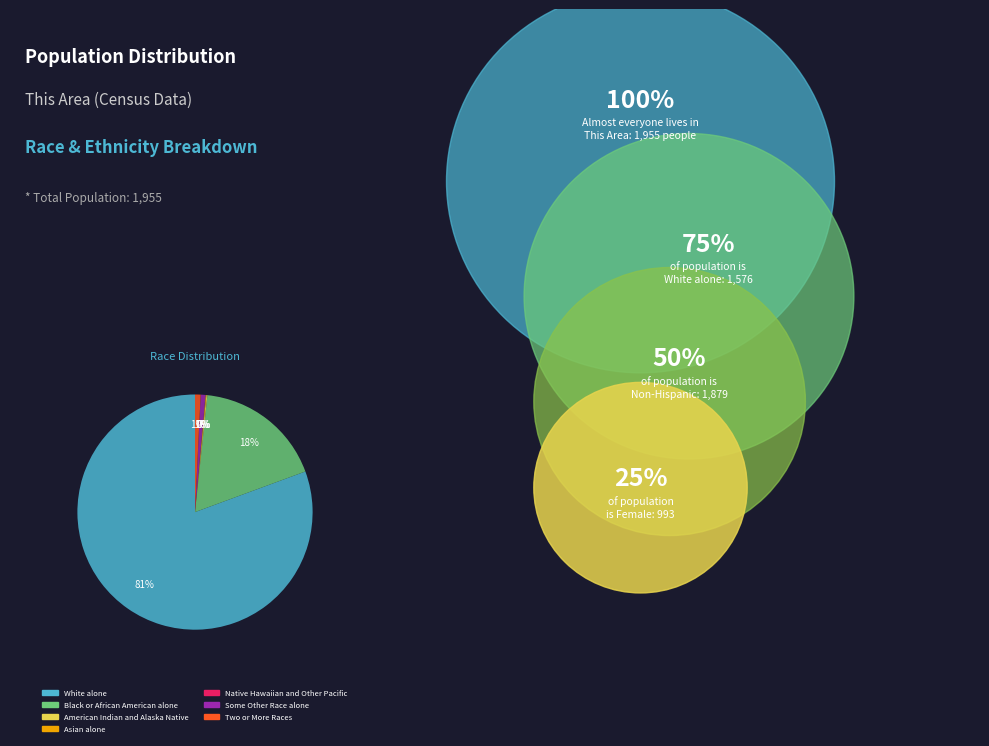

Which slice is the largest?

White alone